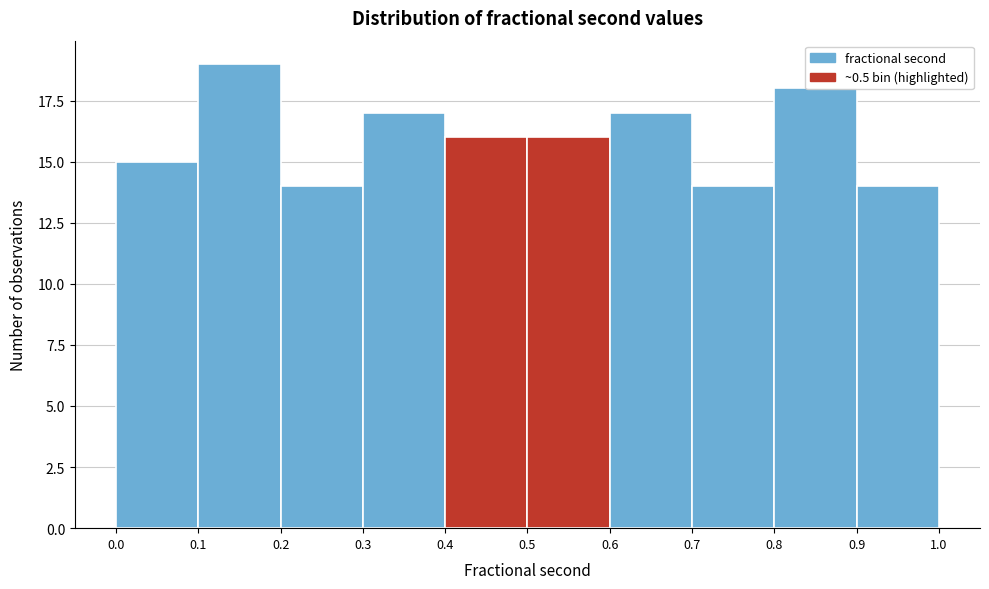

Reading left to right, transcribe this chart: for each bar, give the range it covers on the x-axis and its height. The values are not printed on the chart, so give them approximately, as read against the axis.

0.0 to 0.1: 15
0.1 to 0.2: 19
0.2 to 0.3: 14
0.3 to 0.4: 17
0.4 to 0.5: 16
0.5 to 0.6: 16
0.6 to 0.7: 17
0.7 to 0.8: 14
0.8 to 0.9: 18
0.9 to 1.0: 14